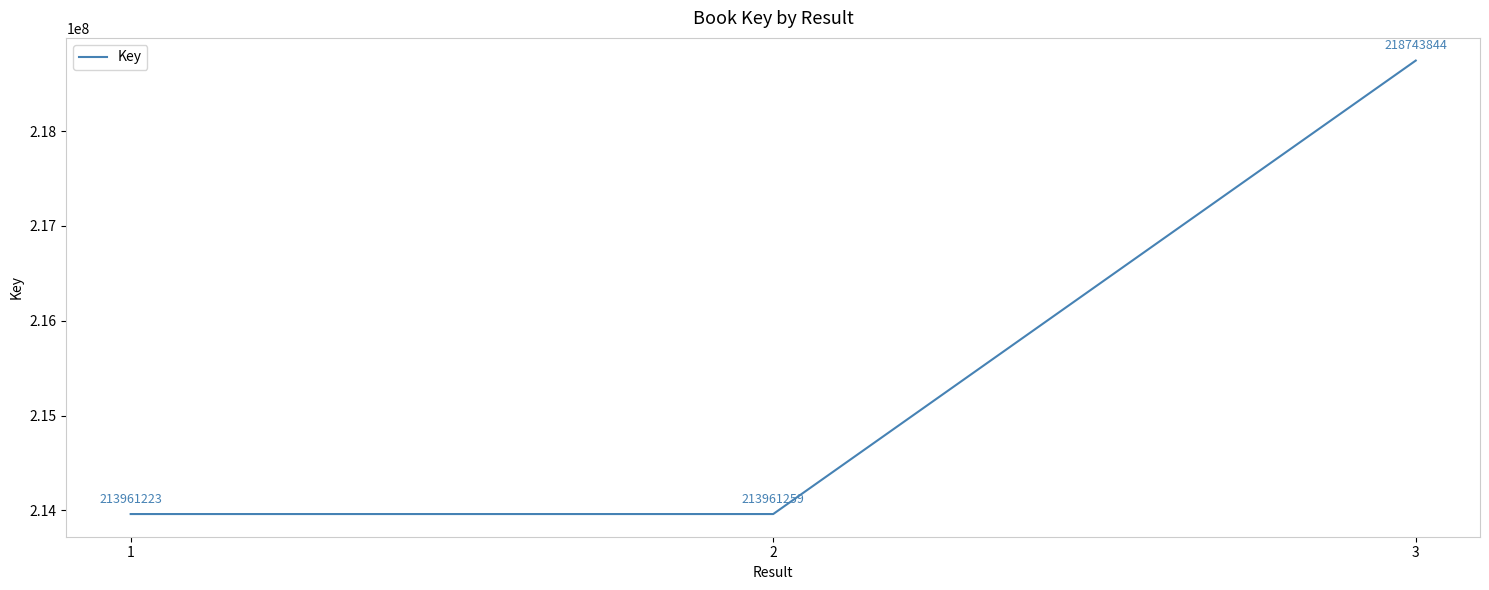

Between 3 and 1, which is larger?

3